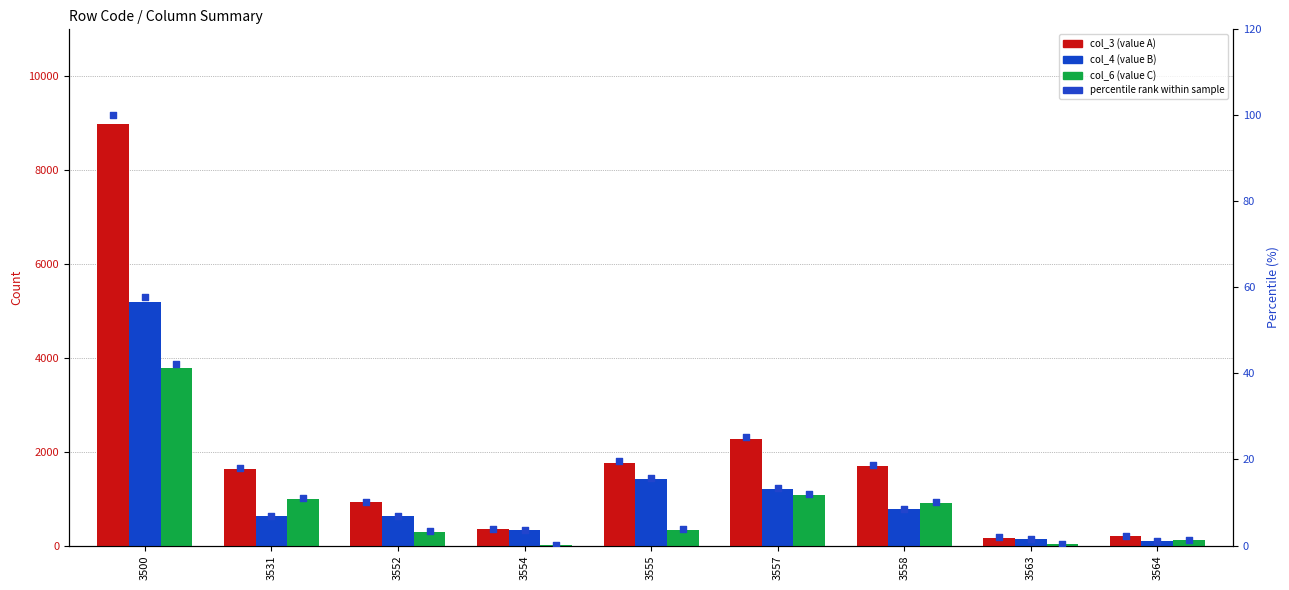

Is the value of col_6 (value C) at 3531 greater than the value of col_4 (value B) pct at 3531?

Yes